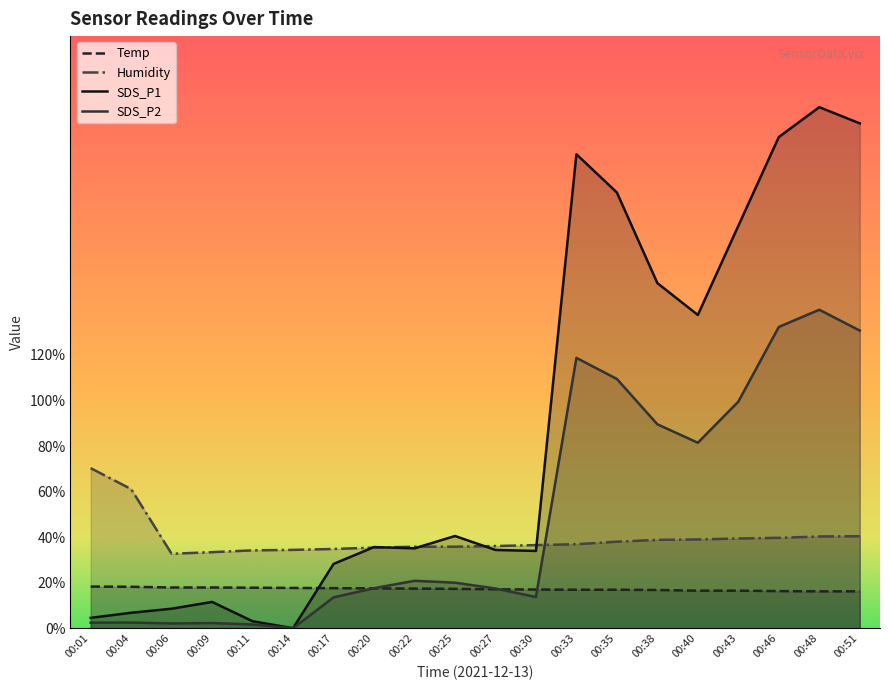

What is the average value of the Humidity series?

39.6